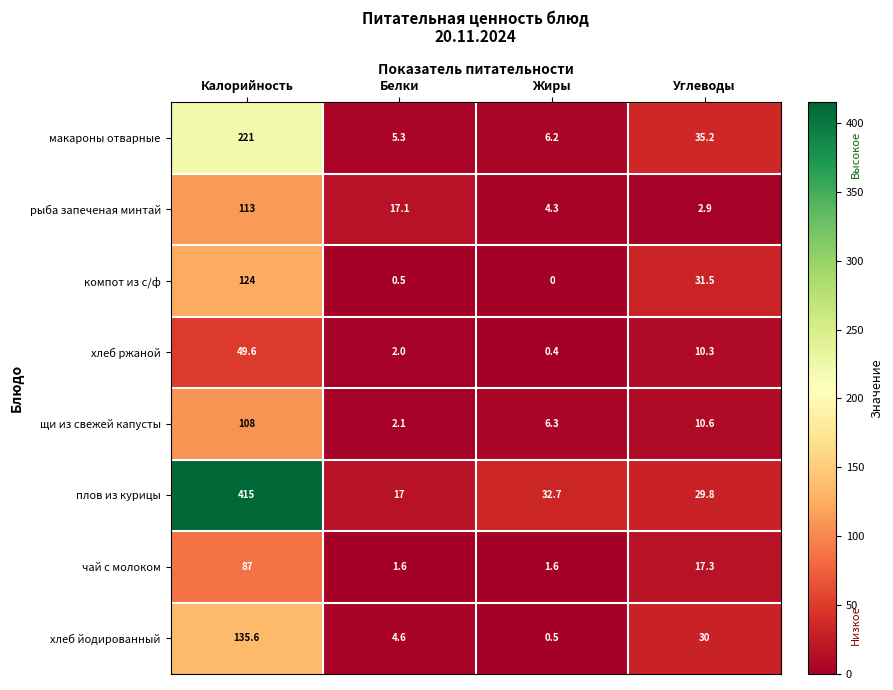

Rank the series by their maximum value, from lowest to highest.

хлеб ржаной, чай с молоком, щи из свежей капусты, рыба запеченая минтай, компот из с/ф, хлеб йодированный, макароны отварные, плов из курицы